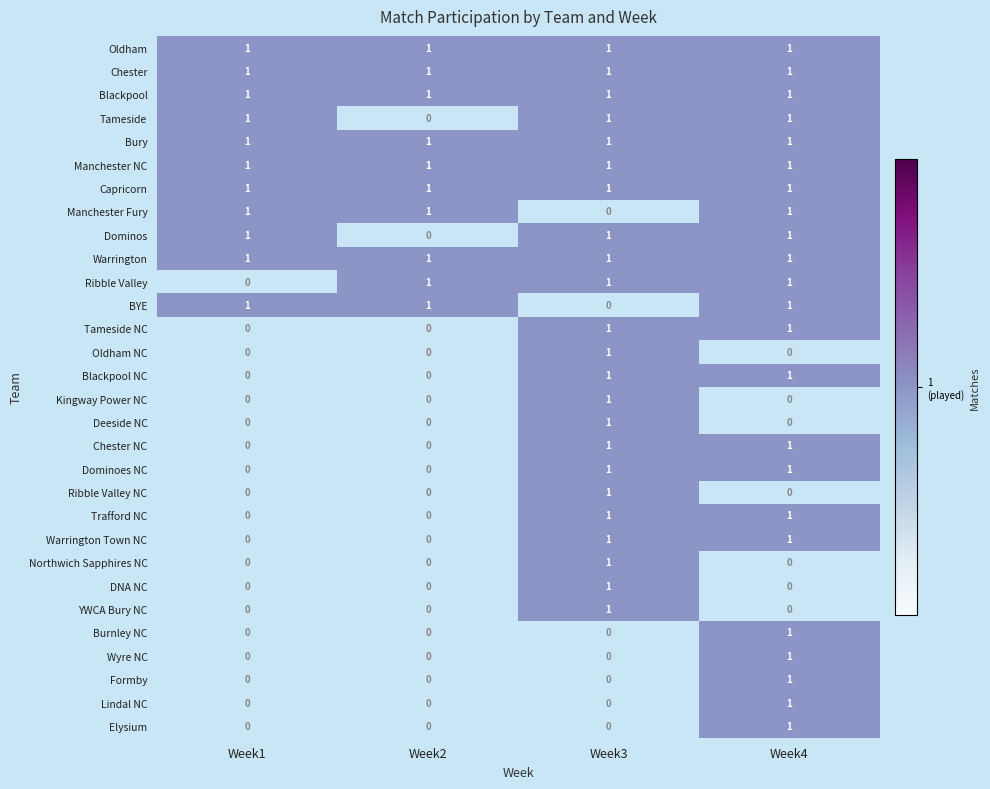

Is it true that Elysium equals 0 at Week1?

True